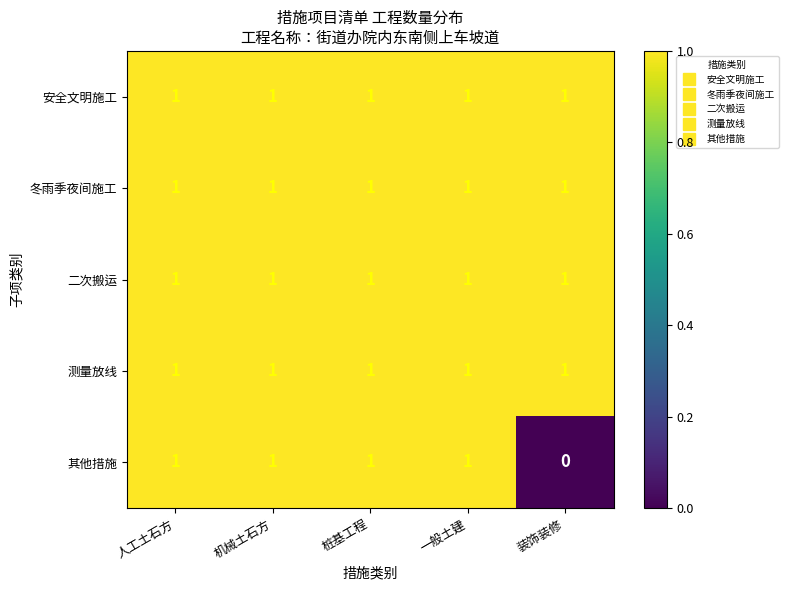

Reading left to right, extract all data points from this chart.

安全文明施工: 1	1	1	1	1
冬雨季夜间施工: 1	1	1	1	1
二次搬运: 1	1	1	1	1
测量放线: 1	1	1	1	1
其他措施: 1	1	1	1	0